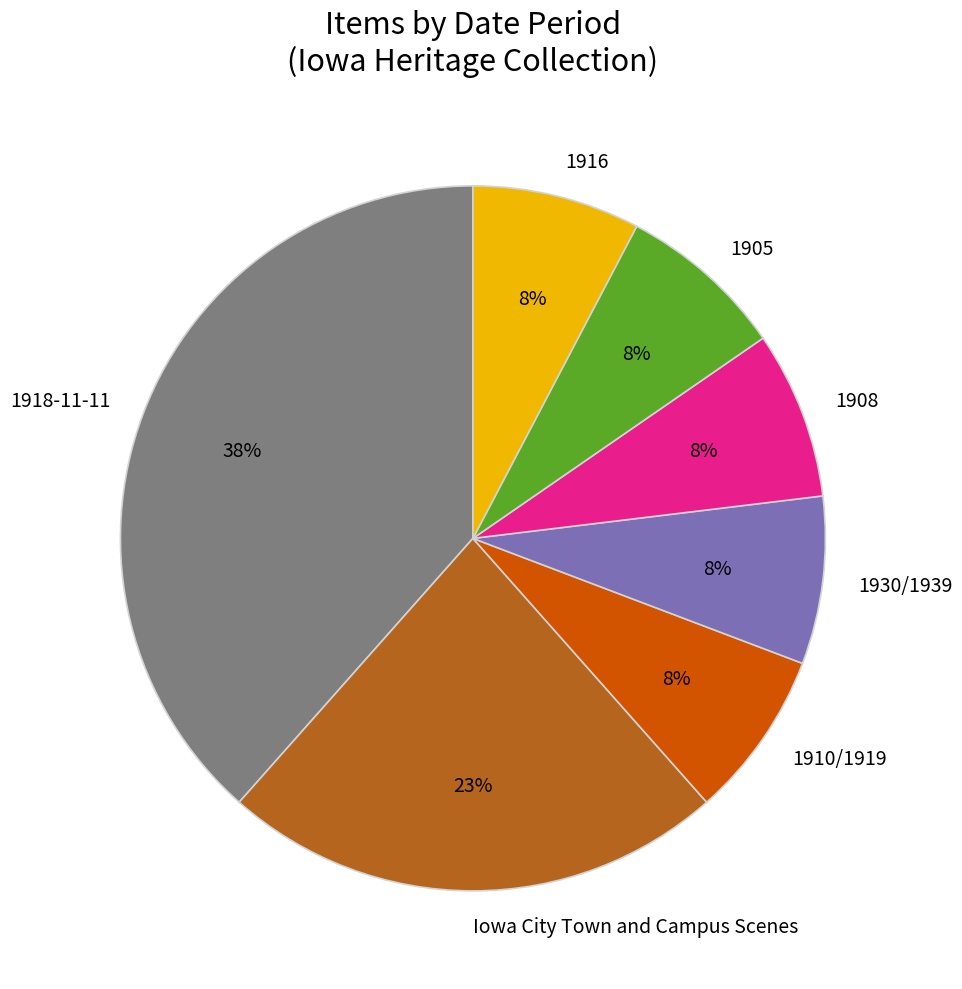

What percentage is the 1918-11-11 slice, to the nearest percent?

38%